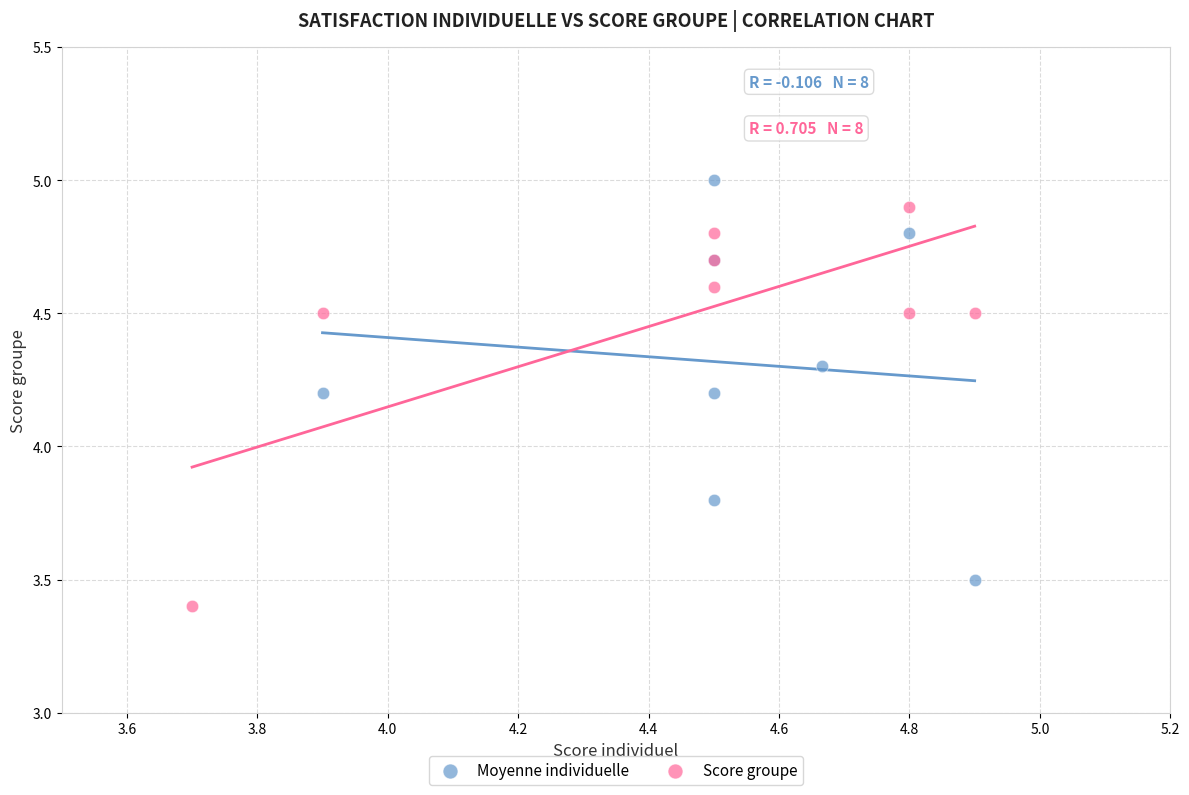

Which series contains the highest Y value?

Moyenne individuelle